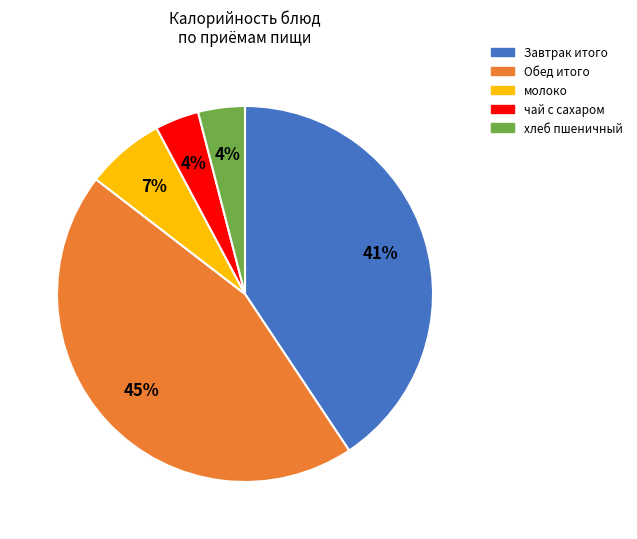

How many slices are in this pie chart?

5